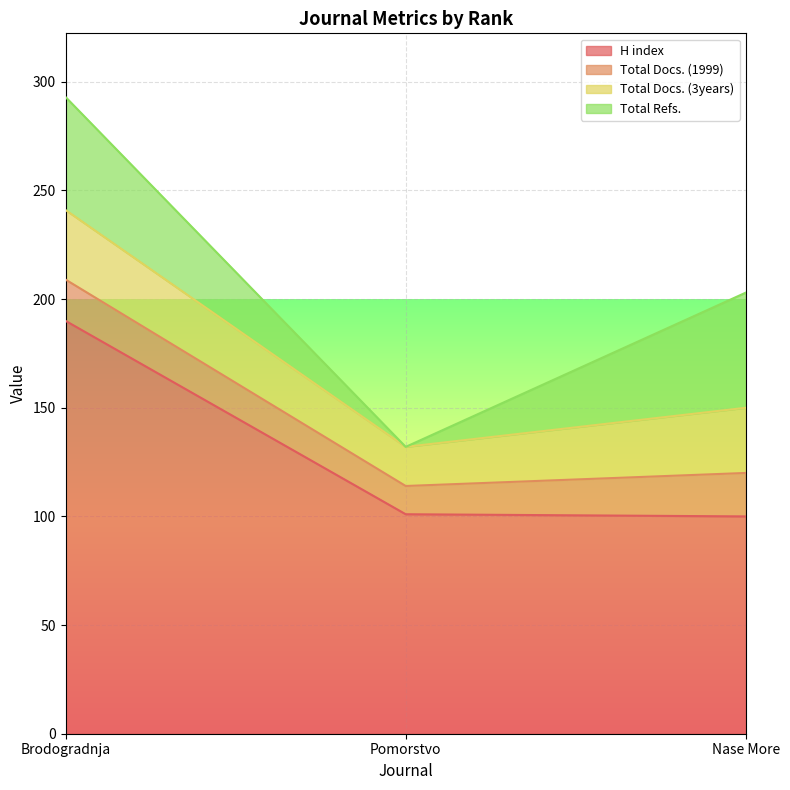

At which label is Total Docs. (1999) closest to 16?

Brodogradnja